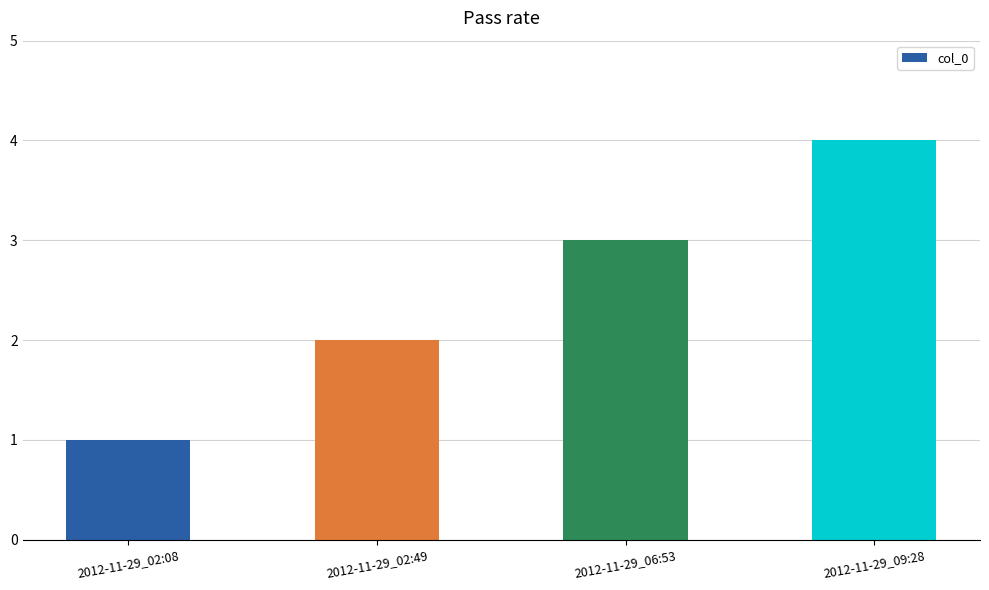

Count the values in the range 2 to 4.

3